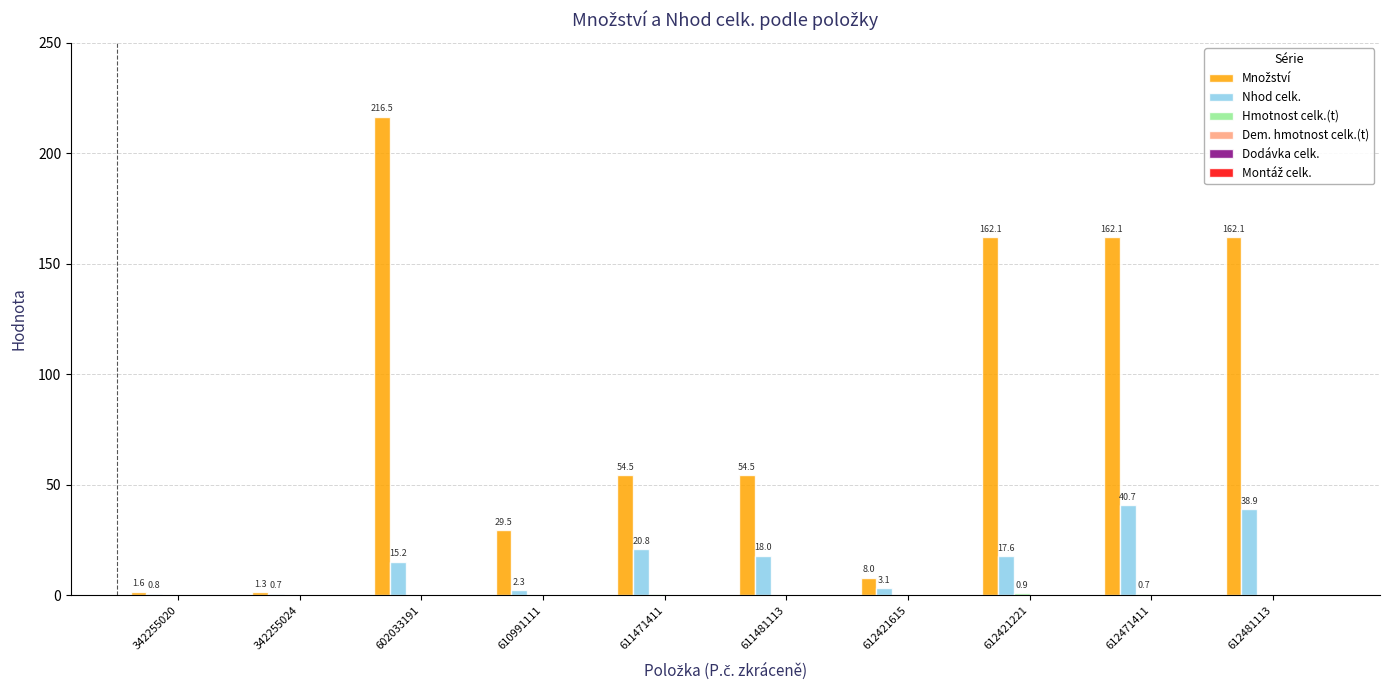

Are the bars grouped side by side (vs. stacked)?

Yes